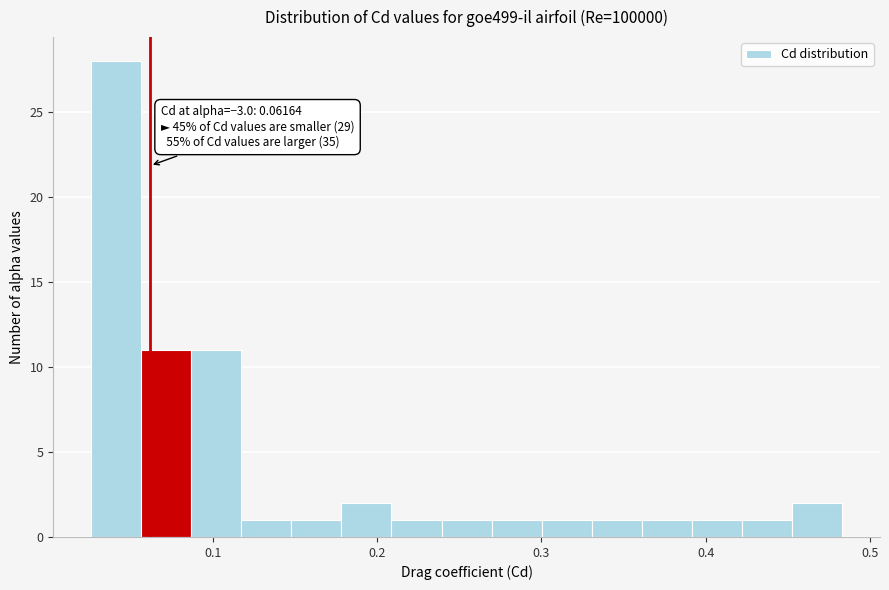

Read against the x-axis, roughly where is the centre of the tallest bar?

0.04